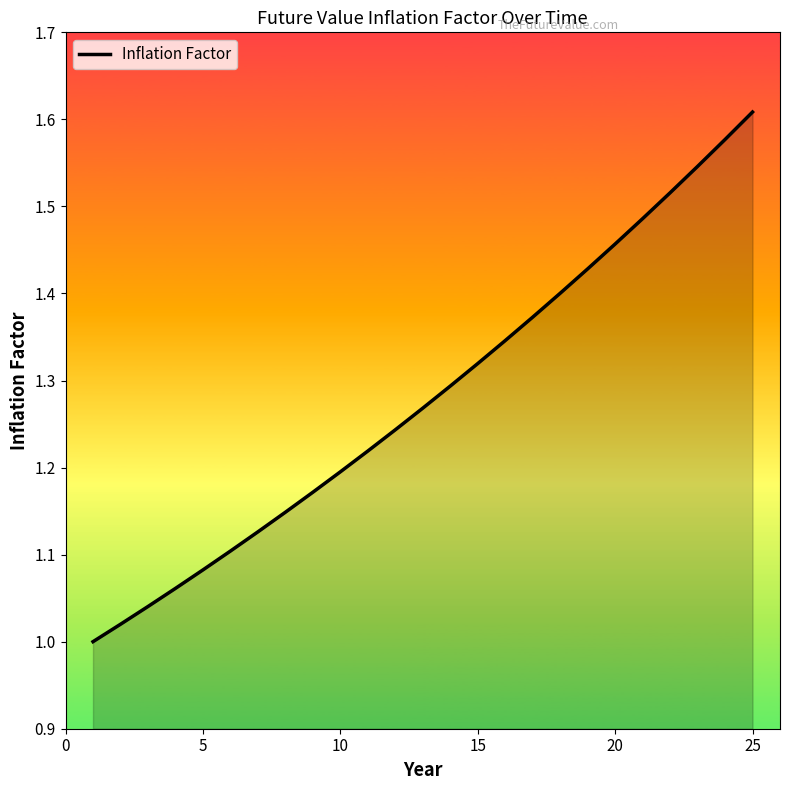

Reading left to right, transcribe all the data shown in this chart.

1.0	1.0	1.0	1.1	1.1	1.1	1.1	1.1	1.2	1.2	1.2	1.2	1.3	1.3	1.3	1.3	1.4	1.4	1.4	1.5	1.5	1.5	1.5	1.6	1.6